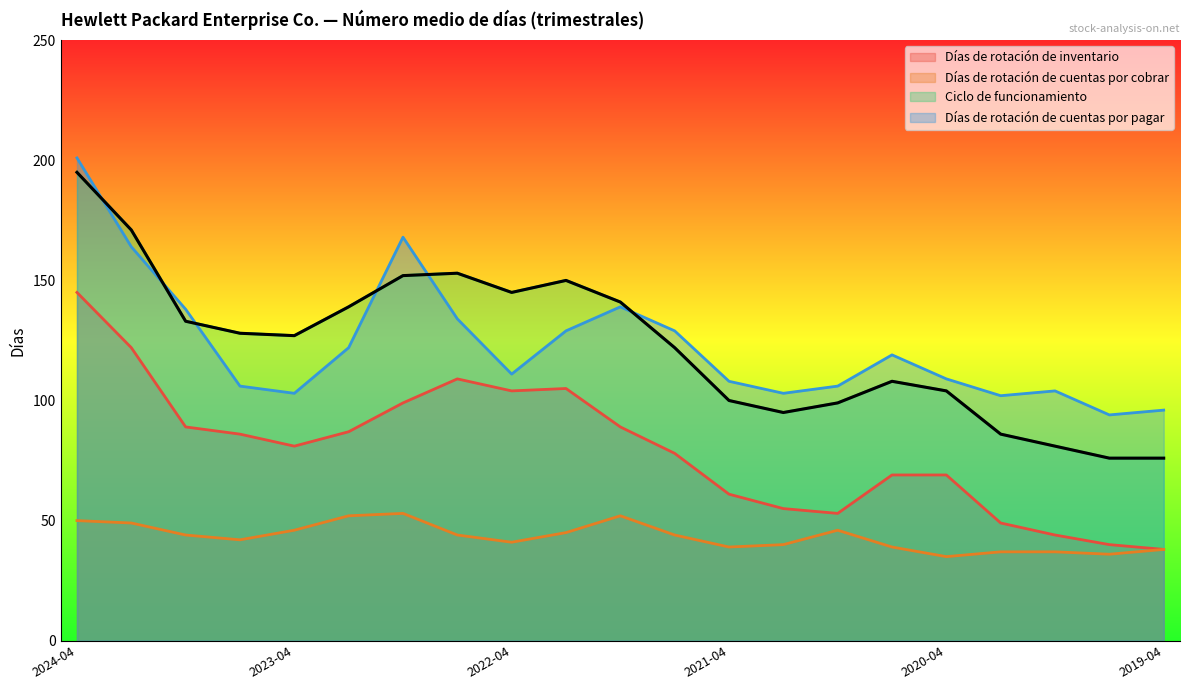

List the series in order of their peak value, highest first.

Días de rotación de cuentas por pagar, Ciclo de funcionamiento, Días de rotación de inventario, Días de rotación de cuentas por cobrar